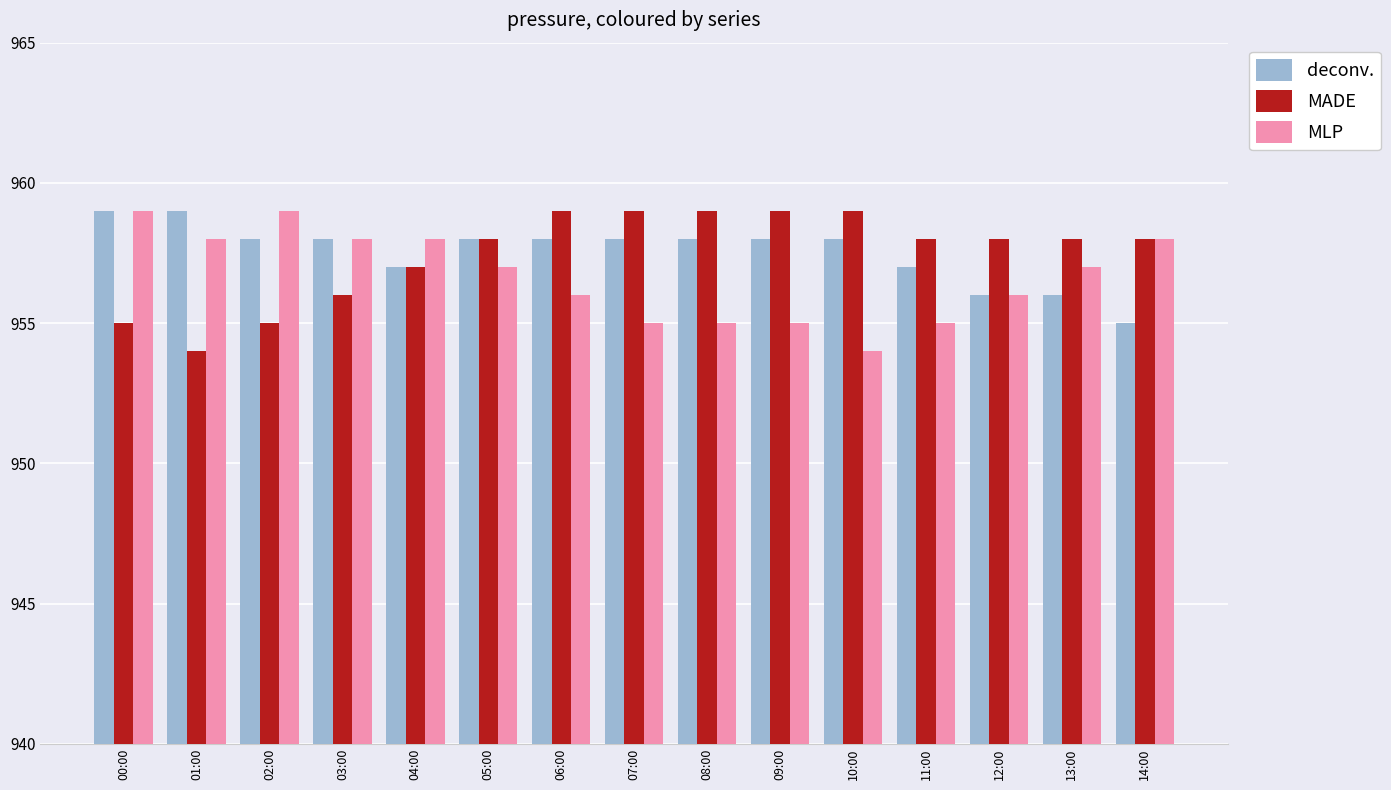

What is the value of the MADE bar at the 6th from the left?

958